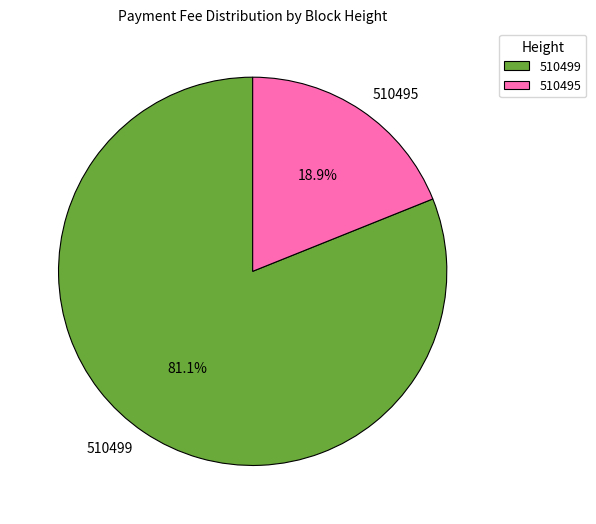

Between 510495 and 510499, which is larger?

510499